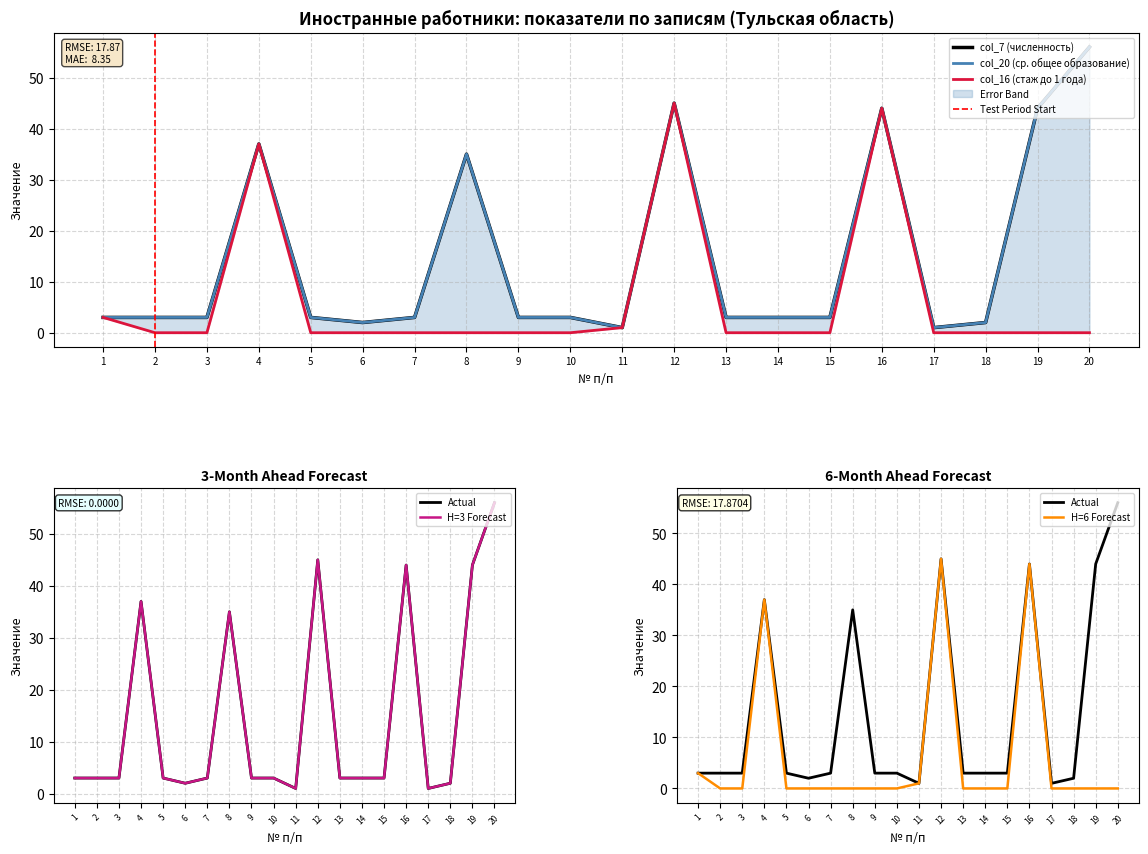

Does the chart display data point markers on the line(s)?

No